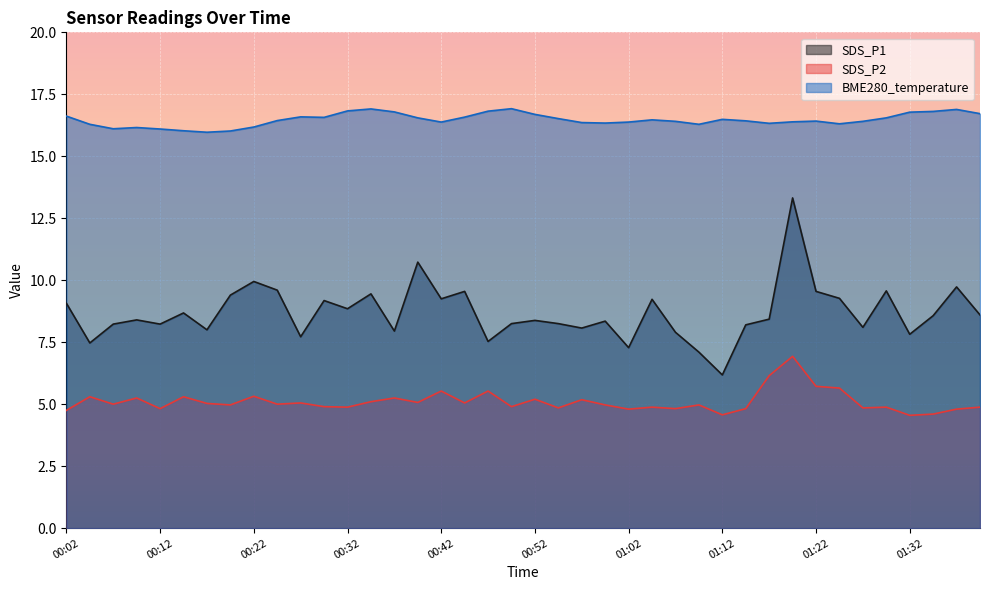

What is the total value across all series at 00:22?

31.4